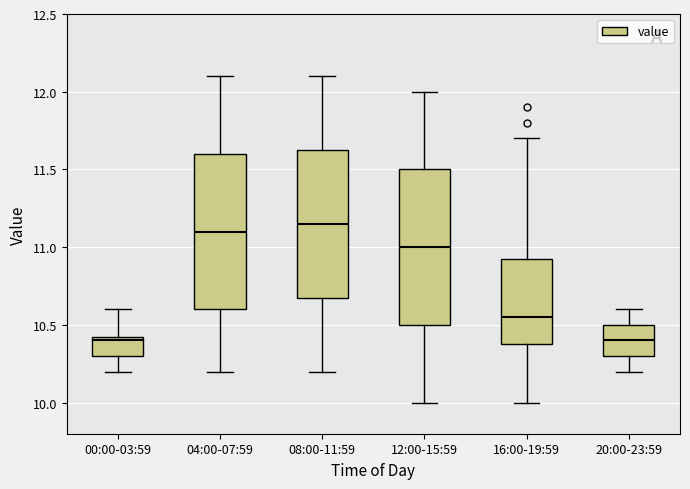

Reading left to right, transcribe this box plot: for each box, give where its median line is, the range the box spans, and where its two whiskers end, as read against the y-axis. The values are not printed on the chart, so give them approximately, as read against the axis.

00:00-03:59: median 10.40, box 10.30 to 10.45, whiskers 10.20 to 10.60
04:00-07:59: median 11.10, box 10.60 to 11.60, whiskers 10.20 to 12.10
08:00-11:59: median 11.15, box 10.70 to 11.65, whiskers 10.20 to 12.10
12:00-15:59: median 11.00, box 10.50 to 11.50, whiskers 10.00 to 12.00
16:00-19:59: median 10.55, box 10.40 to 10.95, whiskers 10.00 to 11.70
20:00-23:59: median 10.40, box 10.30 to 10.50, whiskers 10.20 to 10.60